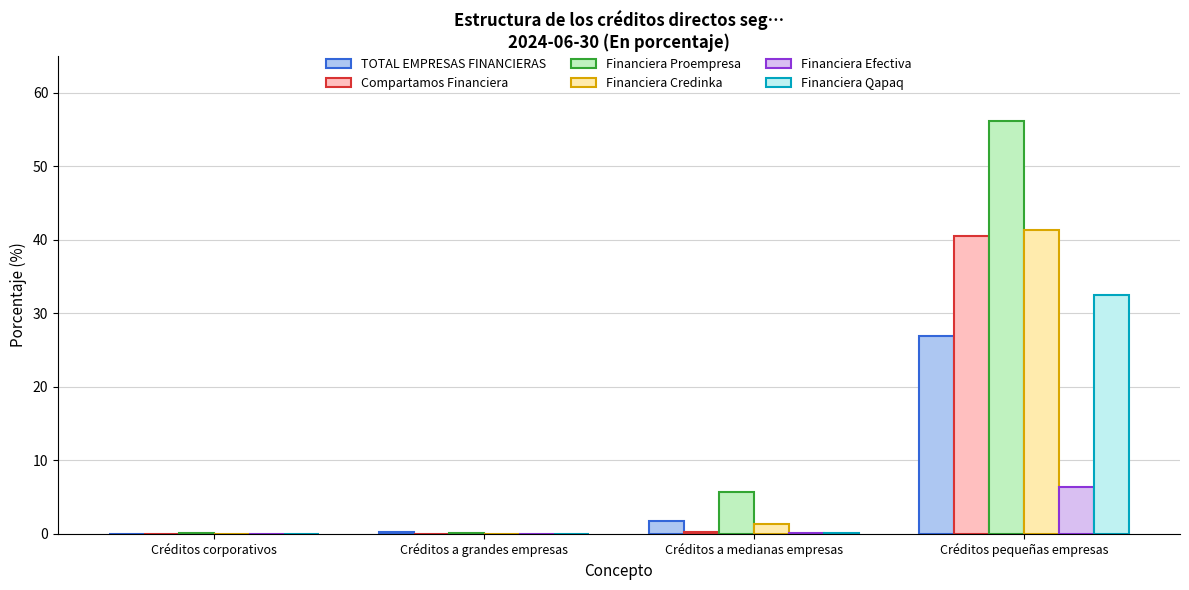

Which series has the largest range (max minus min)?

Financiera Proempresa